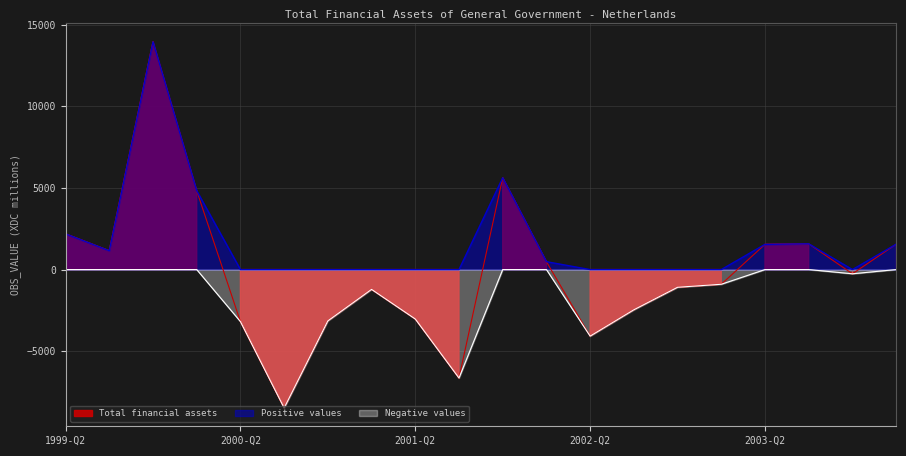

How many values in Negative values are below zero?

11